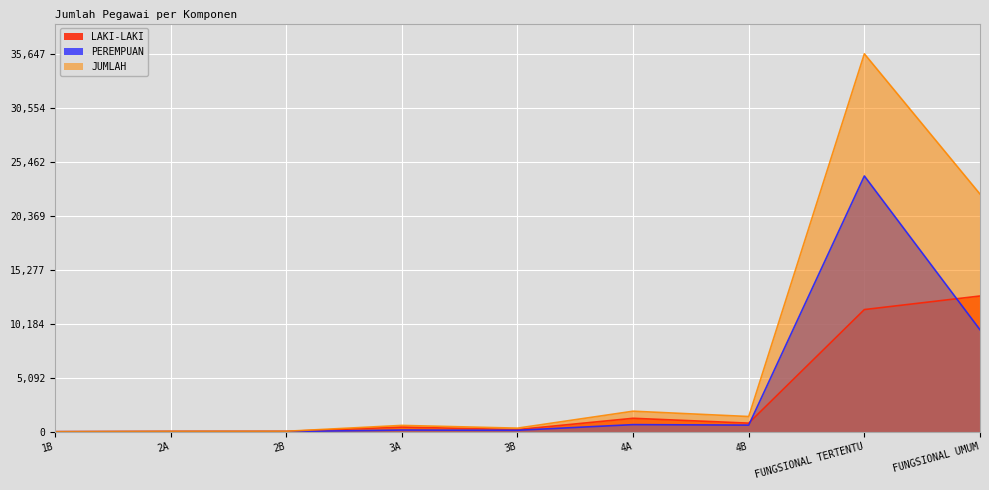

True or false: PEREMPUAN and LAKI-LAKI cross at least once.

True